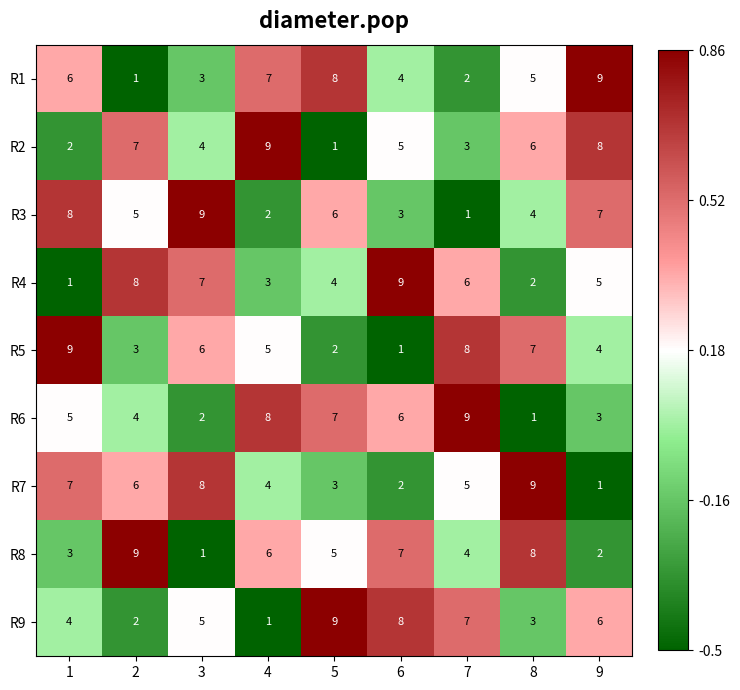

Which category has the lowest value in the R3 series?

7